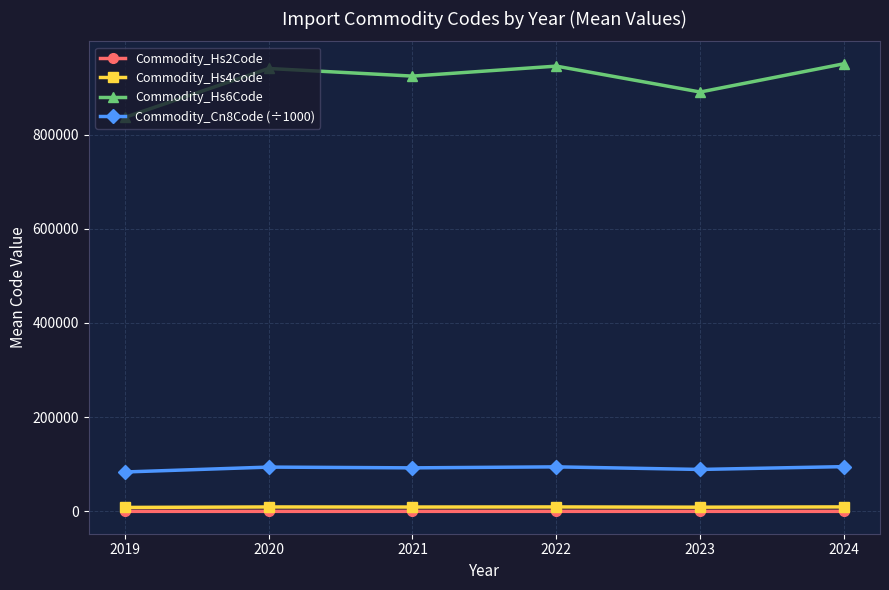

Rank the series by their maximum value, from lowest to highest.

Commodity_Hs2Code, Commodity_Hs4Code, Commodity_Cn8Code (÷1000), Commodity_Hs6Code